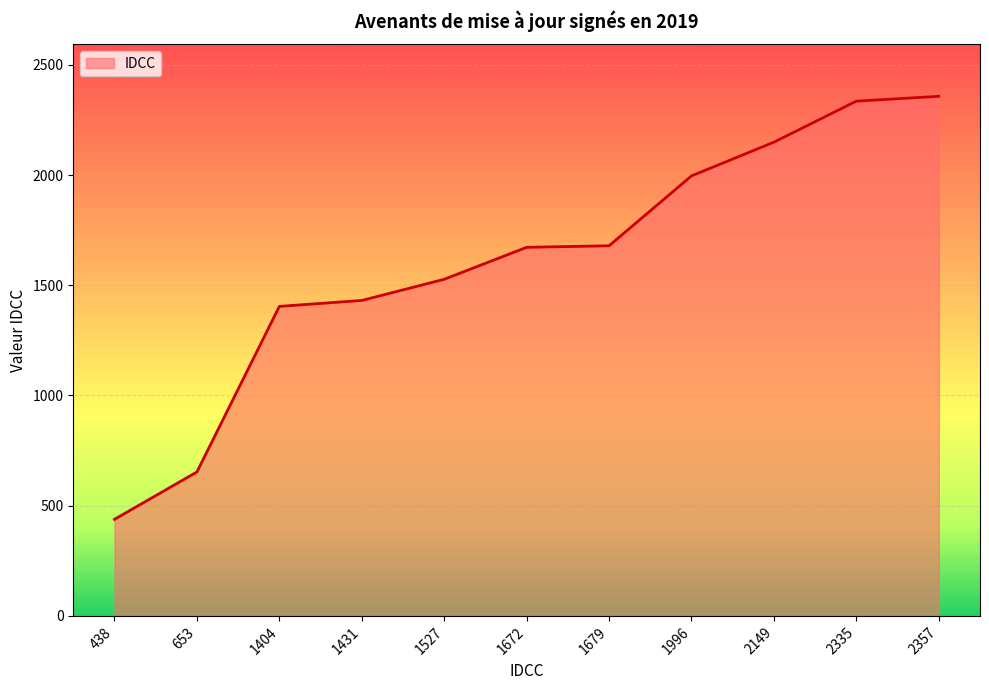

What is the ratio of the value at 2357 to the value at 1672?

1.4